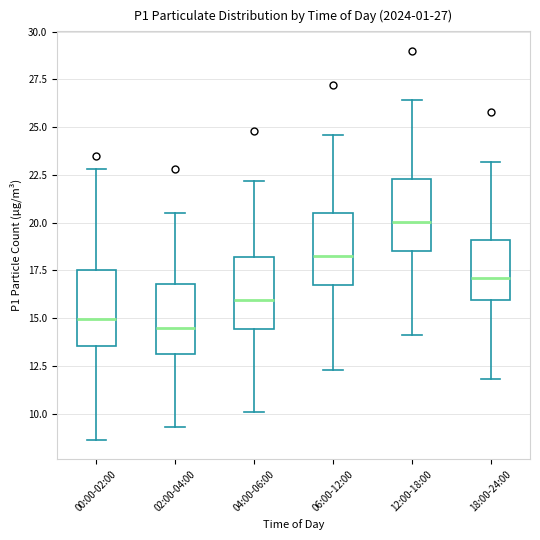

Which box has the highest median line?

12:00-18:00